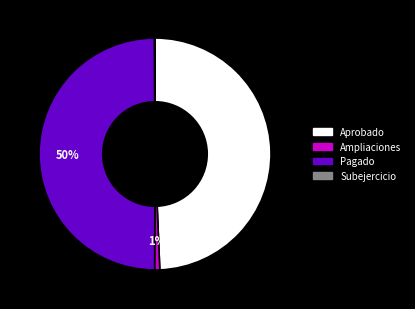

To the nearest percent, what is the difference between the largest and smallest slice percentages?

50%